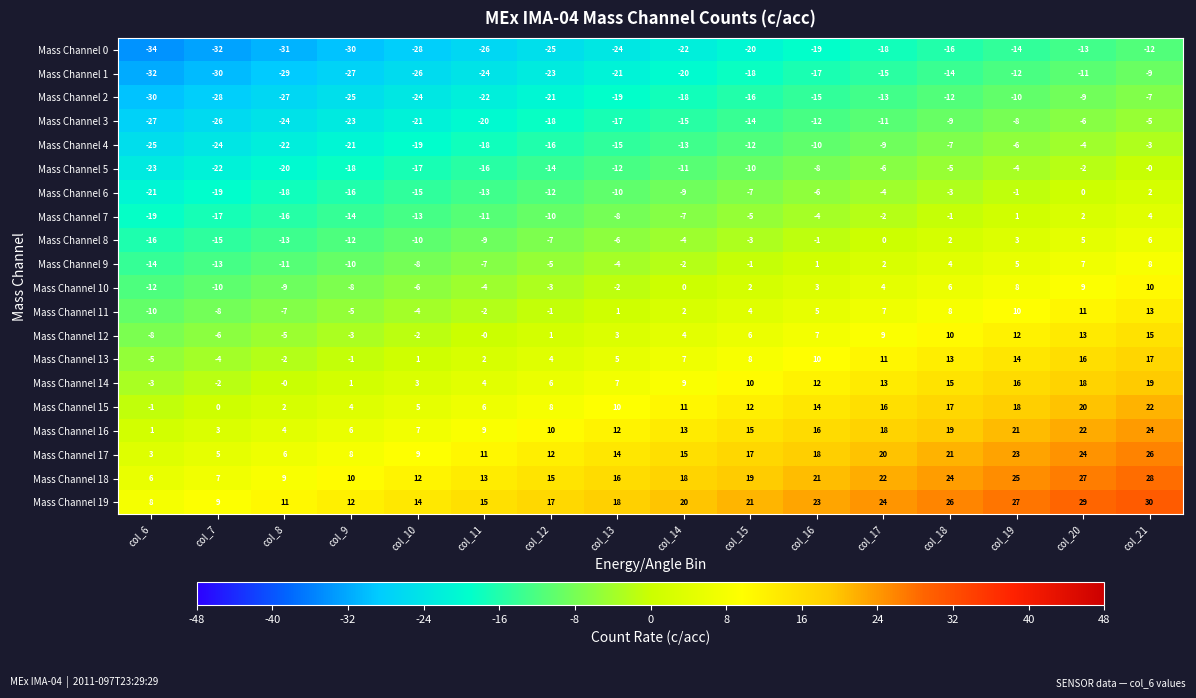

Which series has the largest total across all categories?

Mass Channel 19